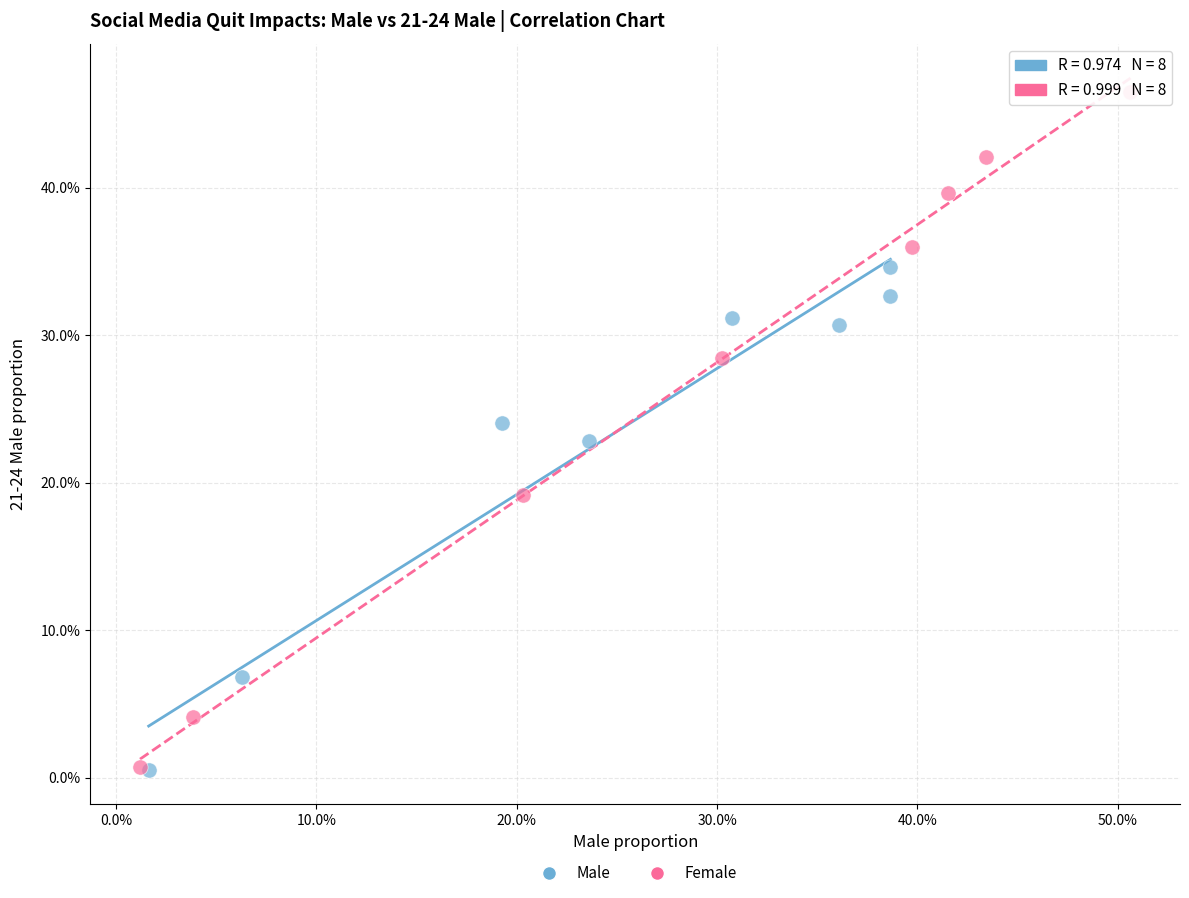

What are all the series names shown in the legend?

Male, Female